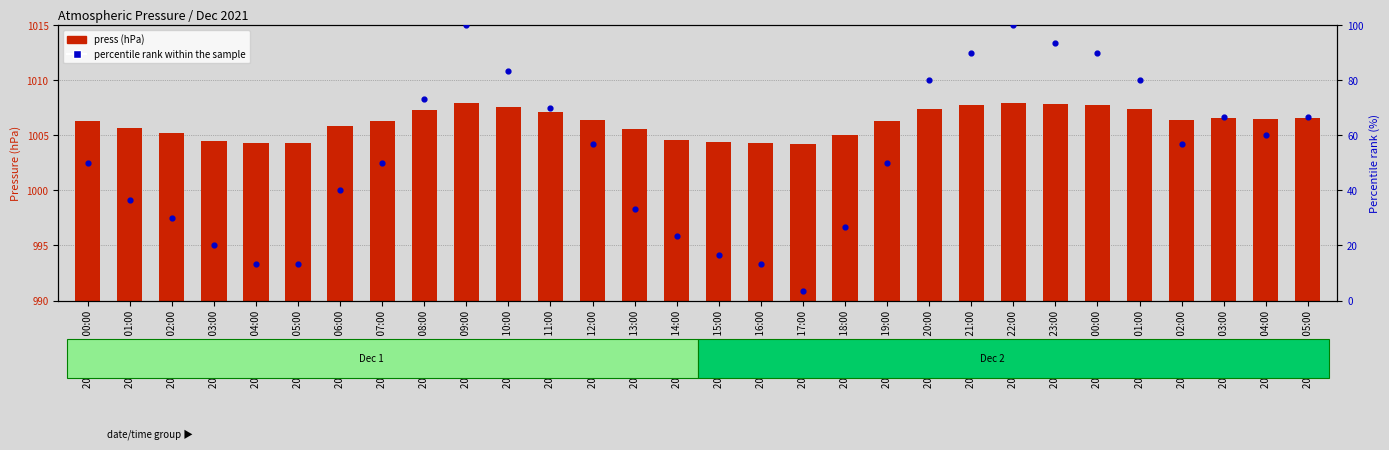

Which series has the largest total across all categories?

press